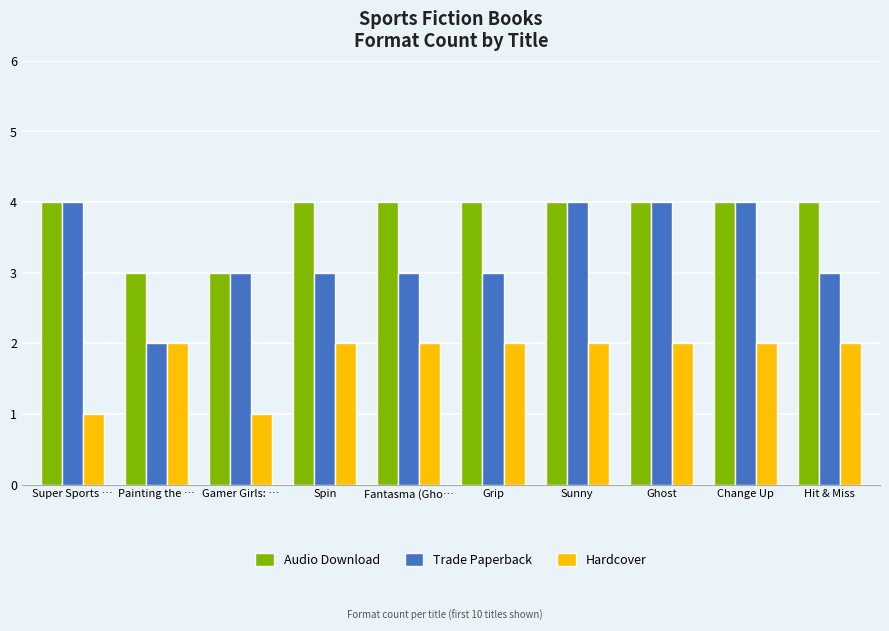

Count the Trade Paperback values in the range 3 to 4.

9